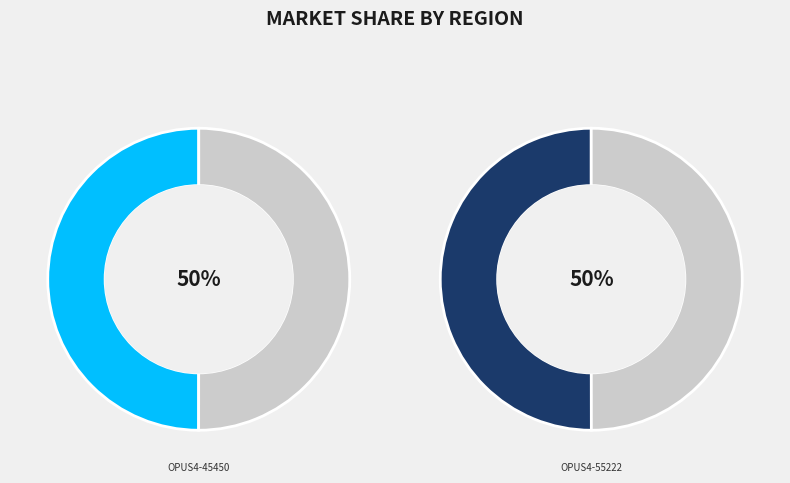

To the nearest percent, what is the combined percentage of OPUS4-45450 and OPUS4-55222?

100%